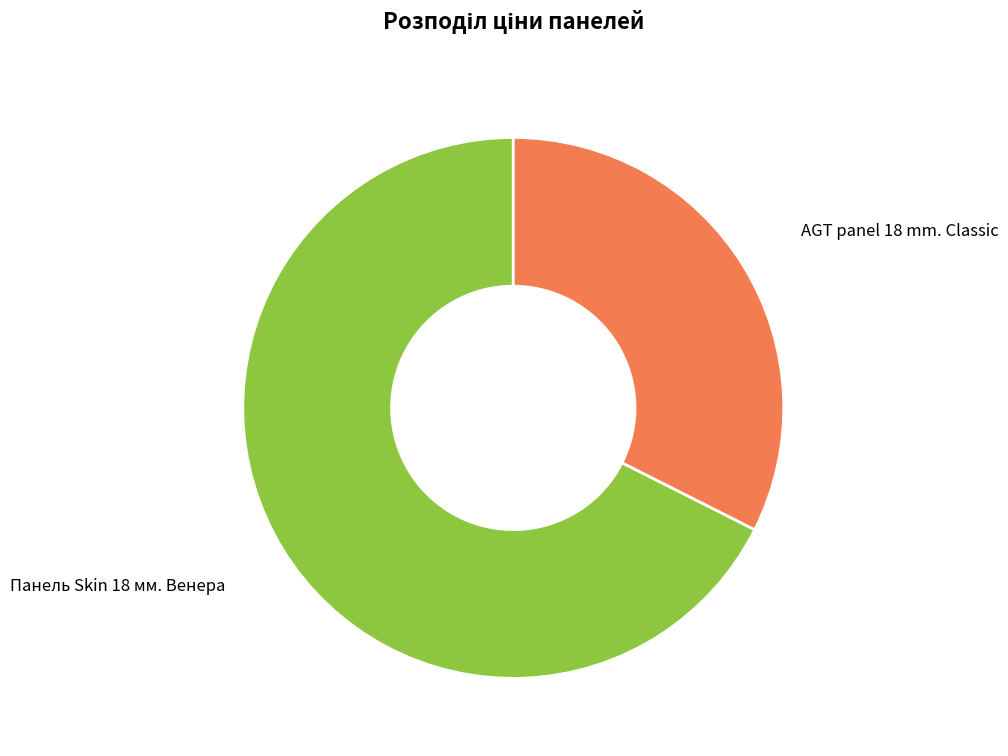

Count the number of slices in the pie.

2